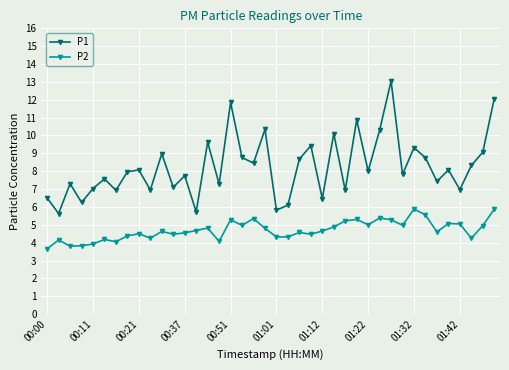

True or false: P1 has more than 0 points higher than both neighbors.

True